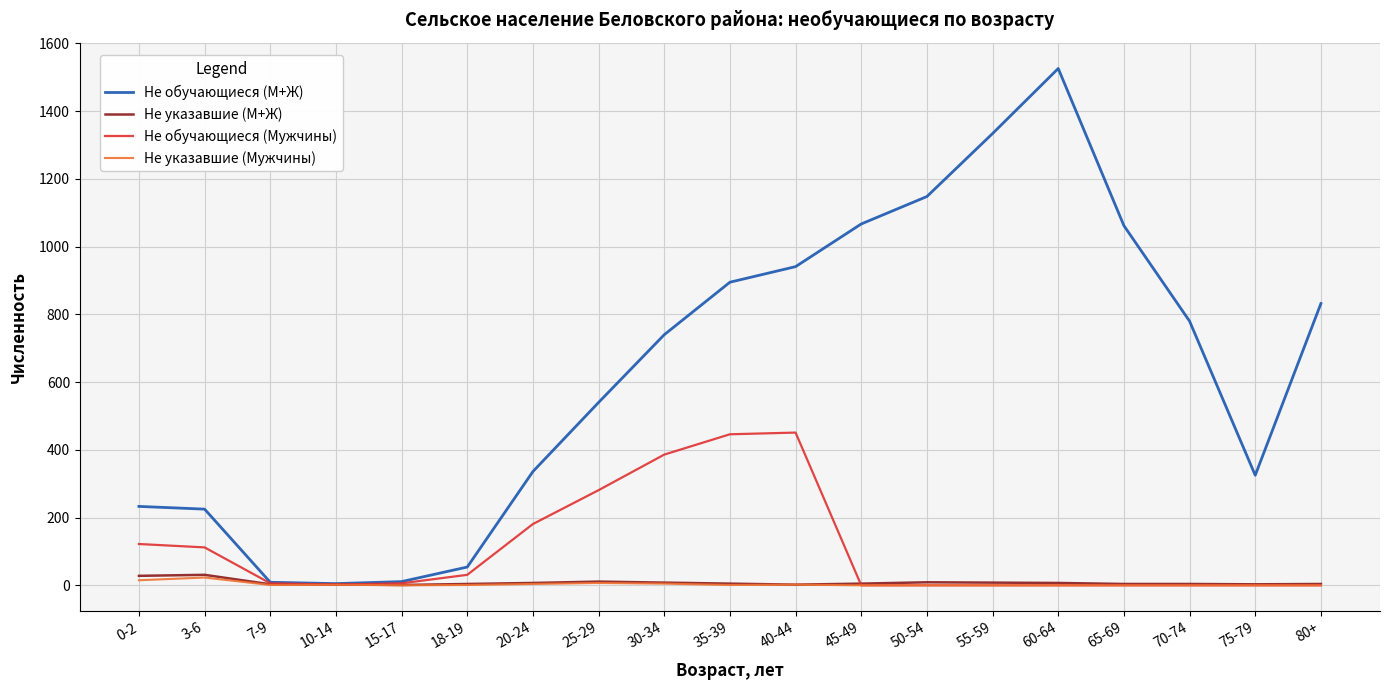

Is it true that Не указавшие (Мужчины) equals 0 at 70-74?

True